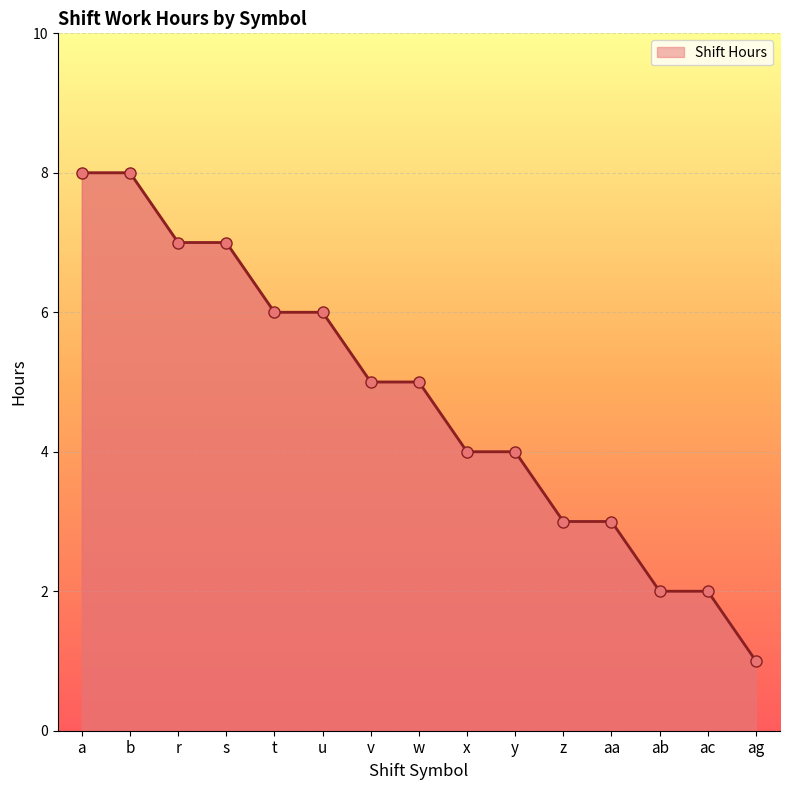

Read the value at aa.

3